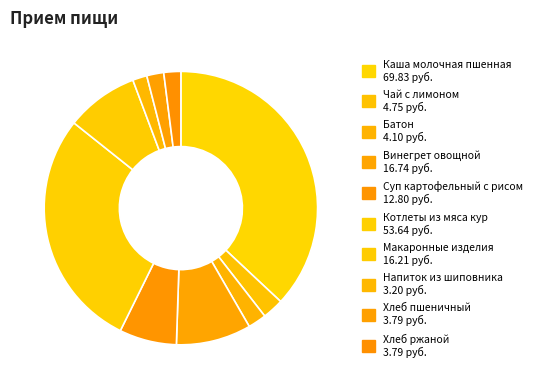

What percentage is the Чай с лимоном slice, to the nearest percent?

3%